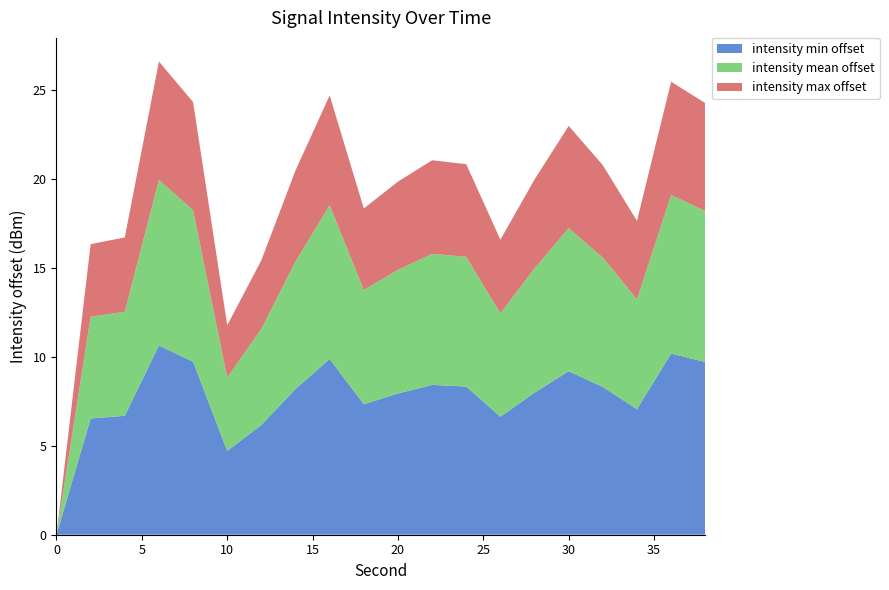

Does the chart have visible grid lines?

No